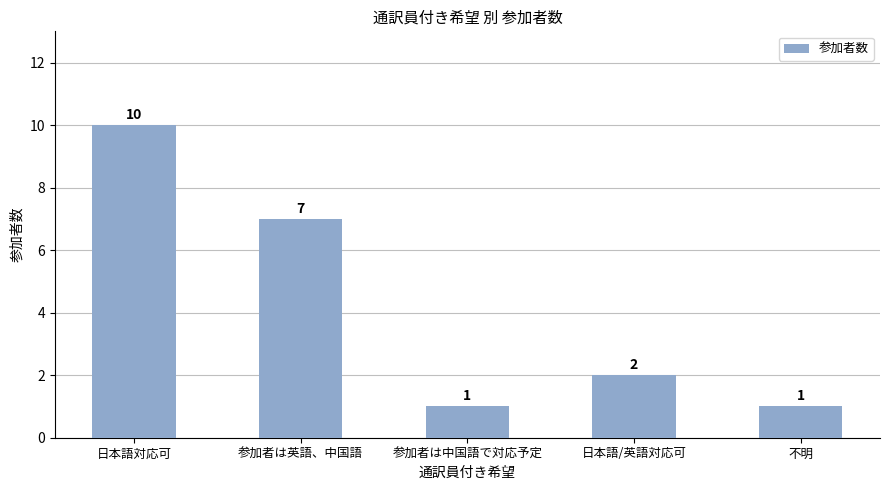

True or false: the data shows 0 at 参加者は中国語で対応予定.

False